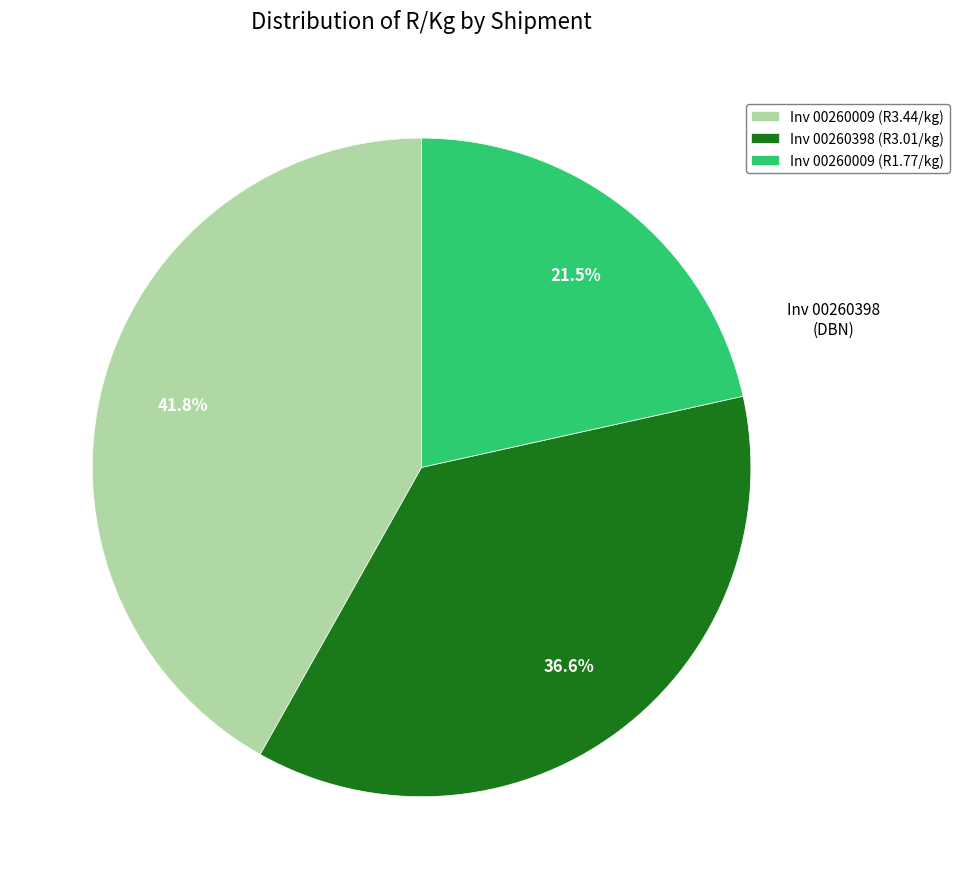

What percentage is NOT represented by Inv 00260398 (R3.01/kg)?

63.4%